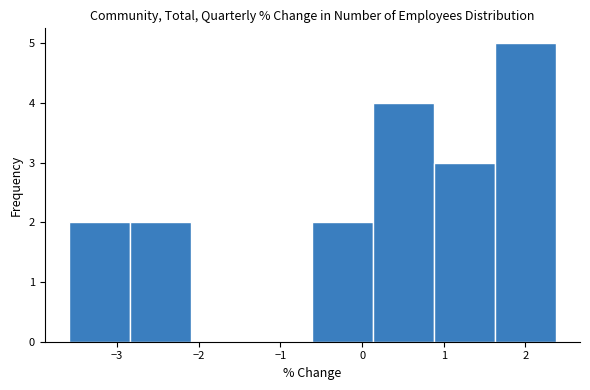

Over which range of the x-axis is the bar tallest?

1.6 to 2.4